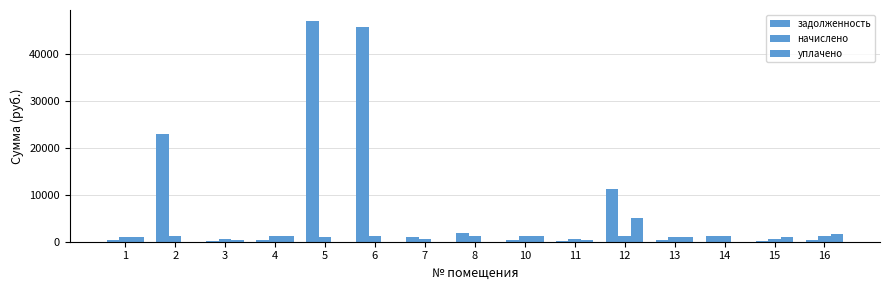

Reading left to right, extract all data points from this chart.

задолженность: 1=311.4	2=22969.7	3=84.9	4=388.3	5=47126.2	6=45770.4	7=974.3	8=1820.5	10=392.9	11=200.7	12=11177.0	13=329.0	14=1139.2	15=207.8	16=386.4
начислено: 1=1030.5	2=1299.2	3=687.0	4=1283.8	5=1083.4	6=1299.2	7=687.0	8=1283.8	10=1299.2	11=662.8	12=1283.8	13=1087.8	14=1257.3	15=687.0	16=1277.2
уплачено: 1=934.8	2=0.0	3=330.7	4=1244.1	5=0.0	6=0.0	7=0.0	8=0.0	10=1259.1	11=421.4	12=5050.0	13=1054.2	14=0.0	15=1102.6	16=1624.1